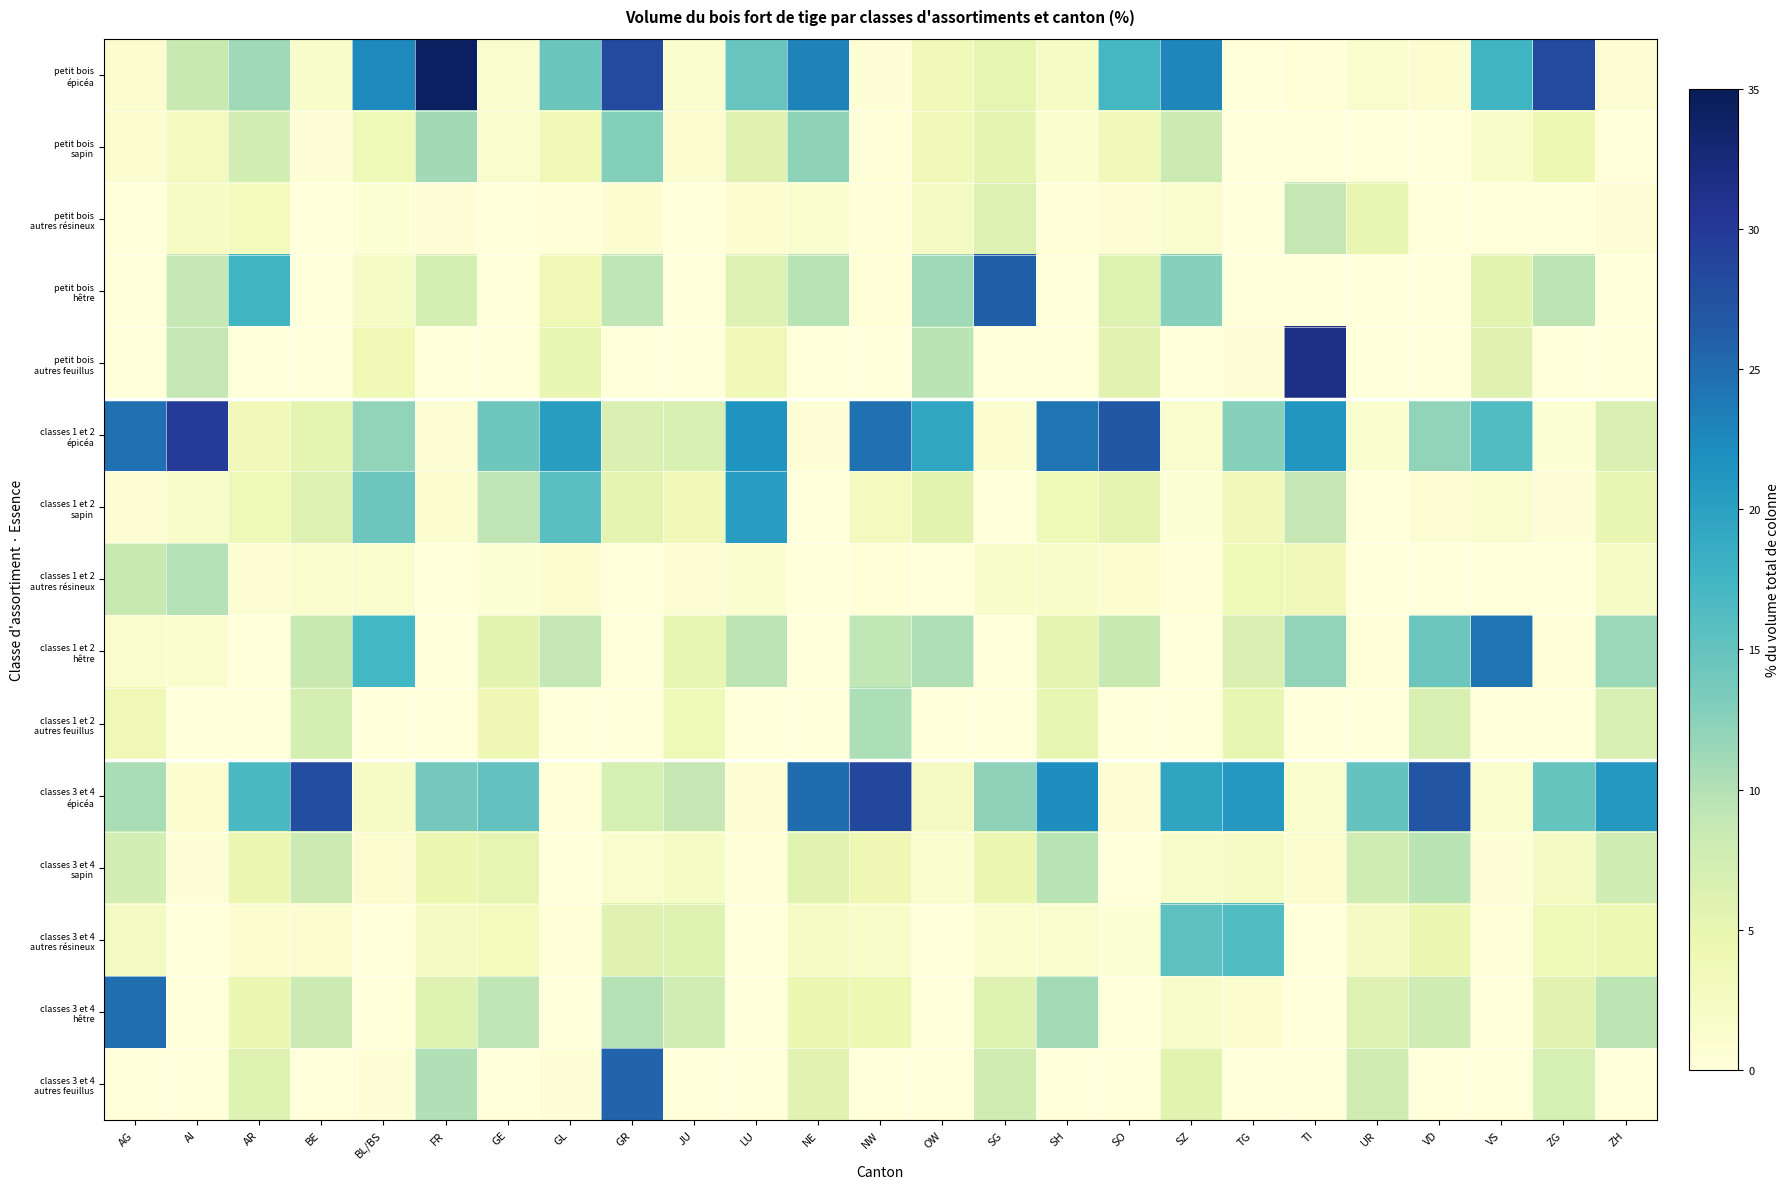

Count the number of data series in this chart.

15